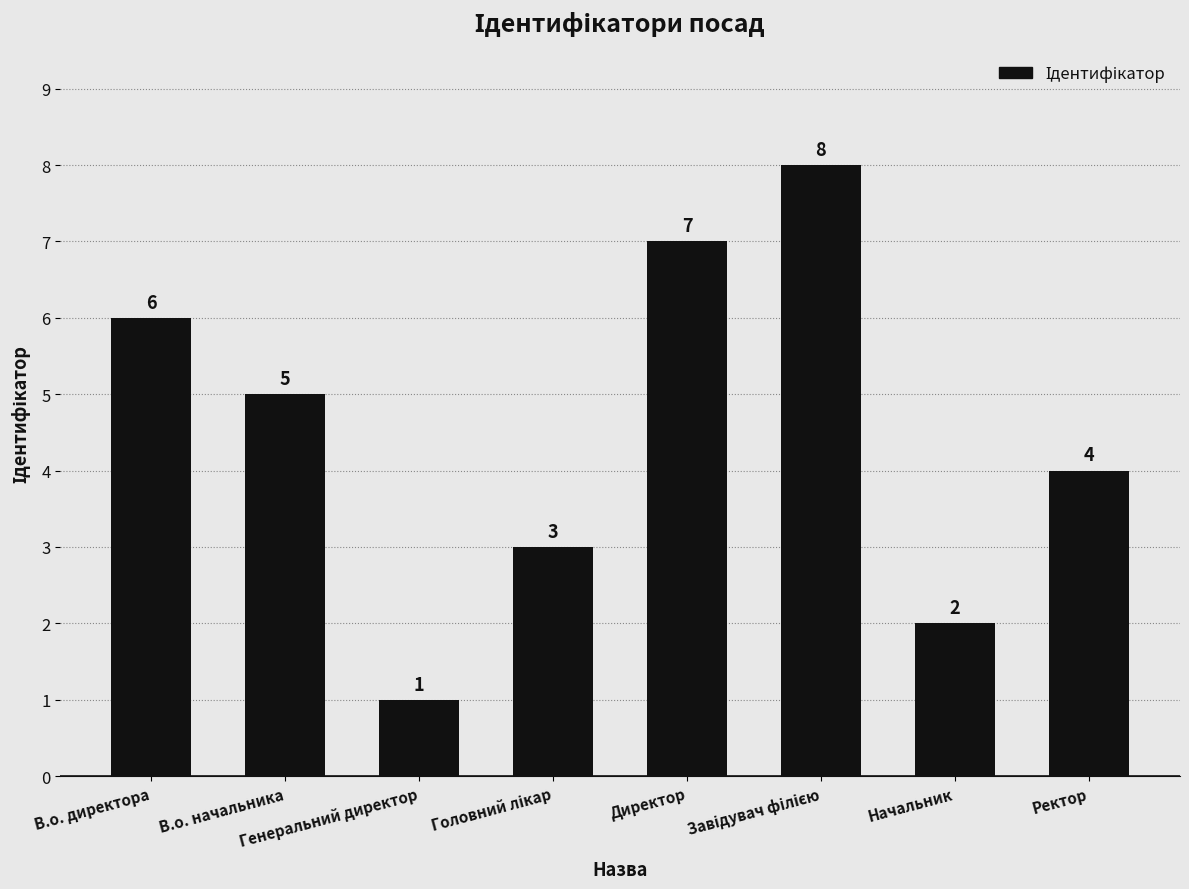

What position from the left is В.о. начальника?

2